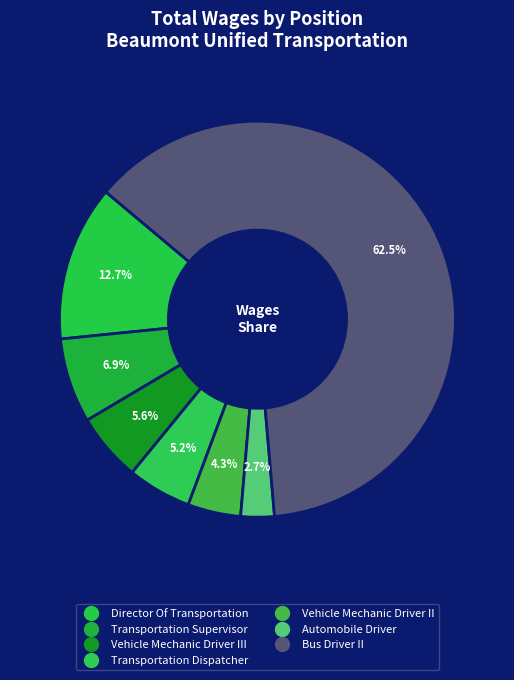

How many segments does this pie chart have?

7